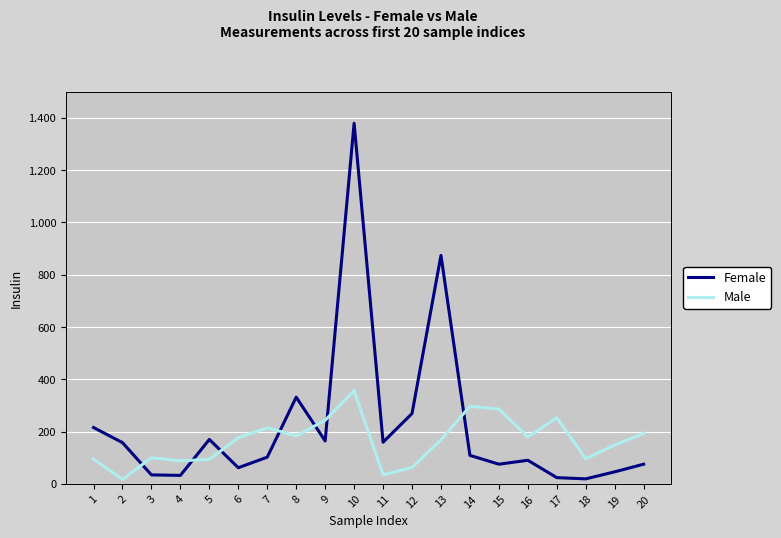

What is the average value of the Female series?

219.6